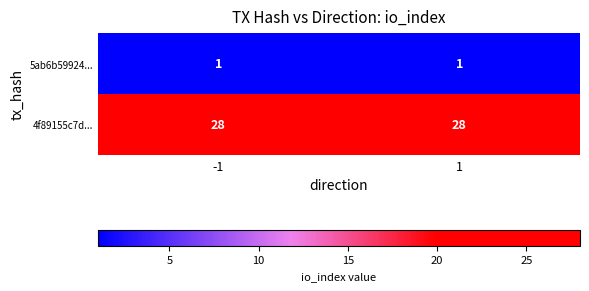

What value does the 4f89155c7d... series have at 1?

28